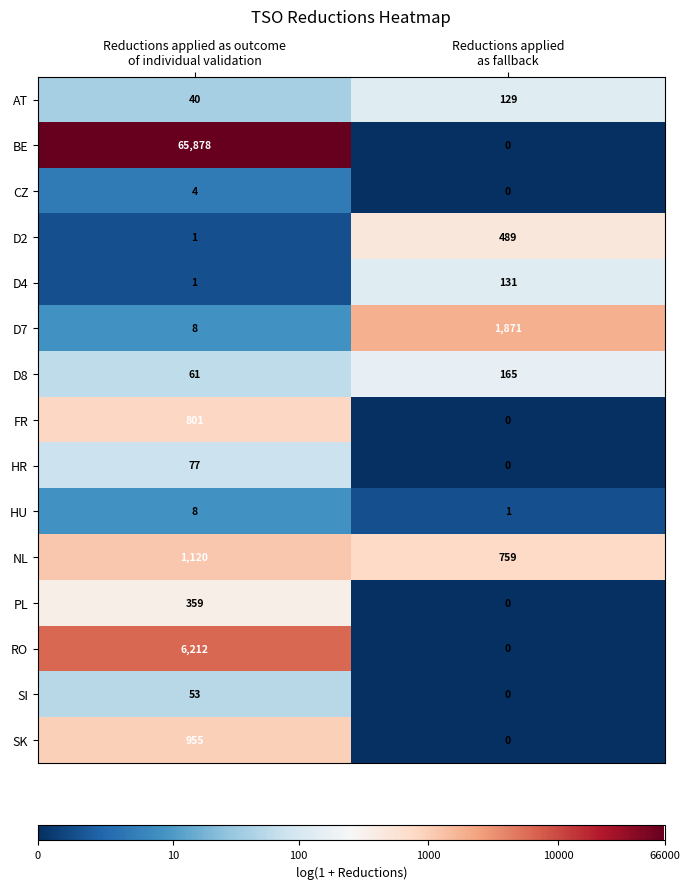

What is the highest value of the PL series?

359